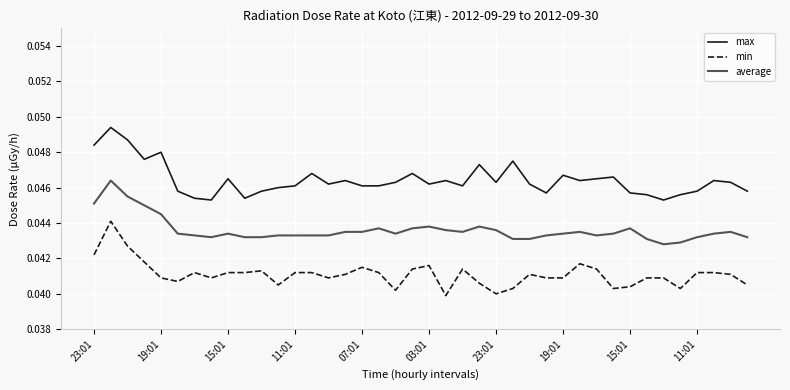

True or false: average and min intersect in this chart.

False